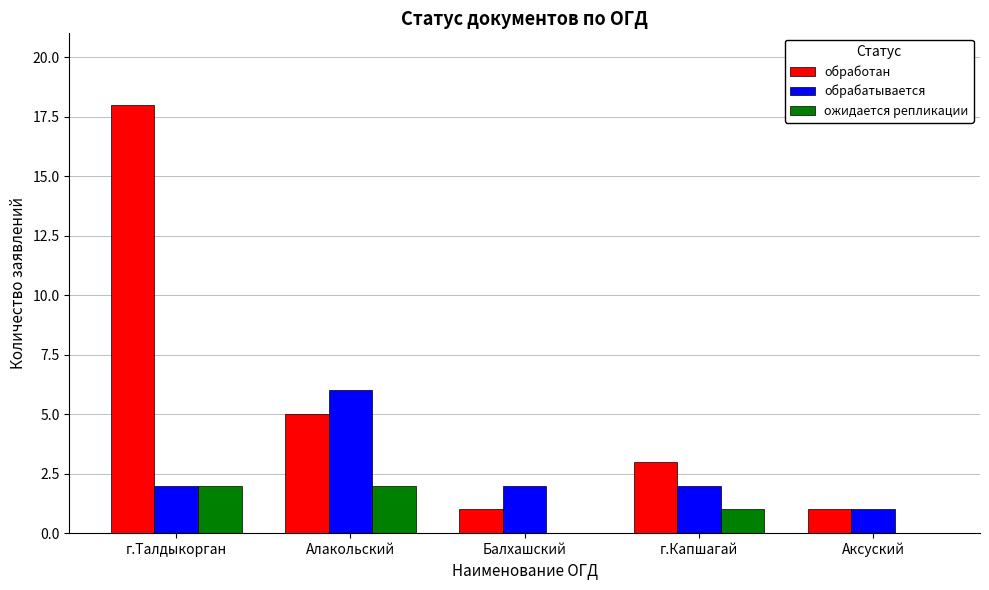

At which label does обрабатывается reach its peak?

Алакольский